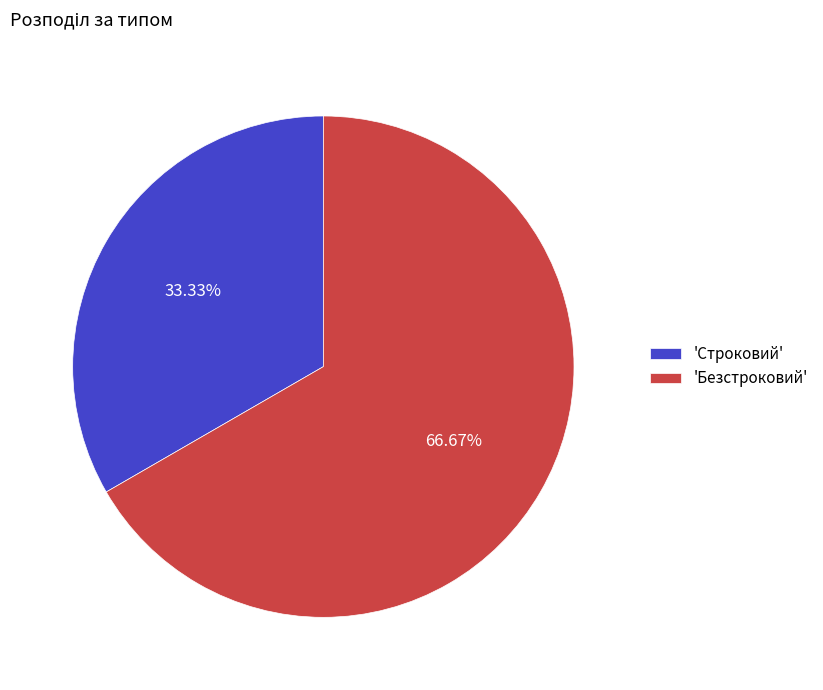

Approximately how many times larger is the value at 'Безстроковий' compared to 'Строковий'?

2.0